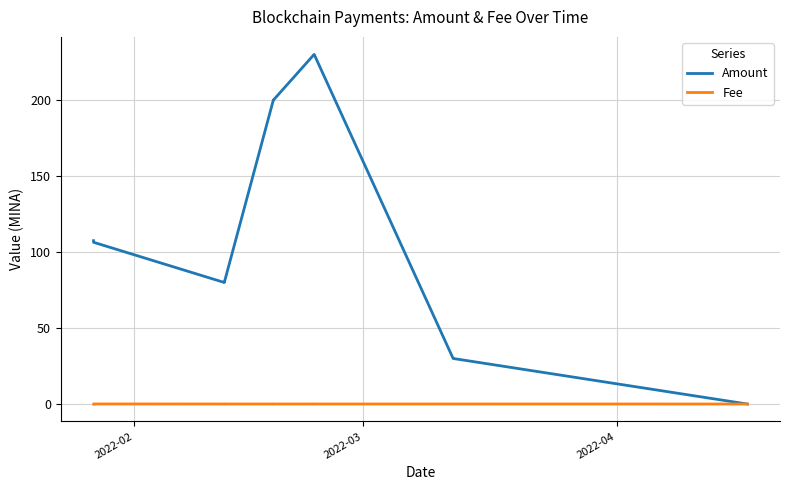

Where is the first local maximum for Fee?

2022-03